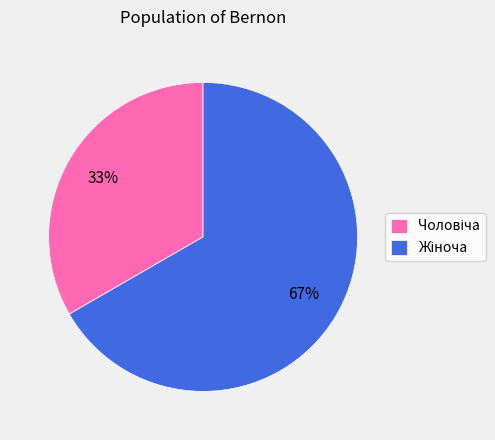

To the nearest percent, what is the average slice percentage?

50%